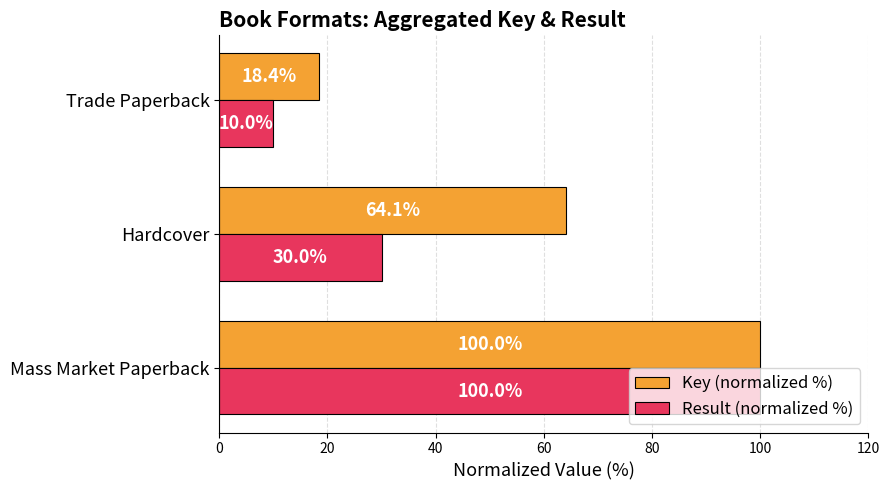

What is the difference between the maximum and minimum values in the Key (normalized %) series?

81.6